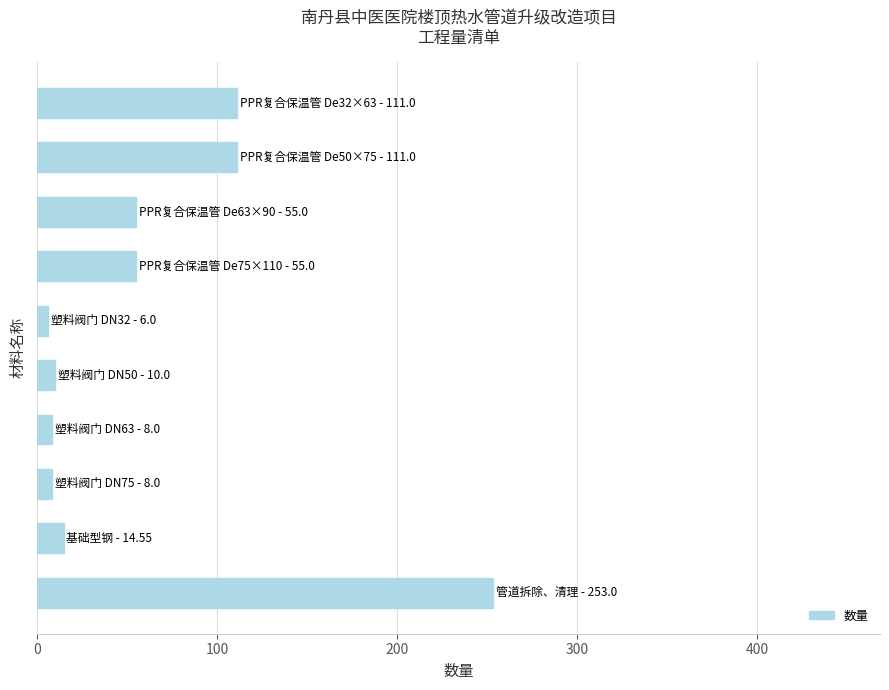

What is the average value?

63.2